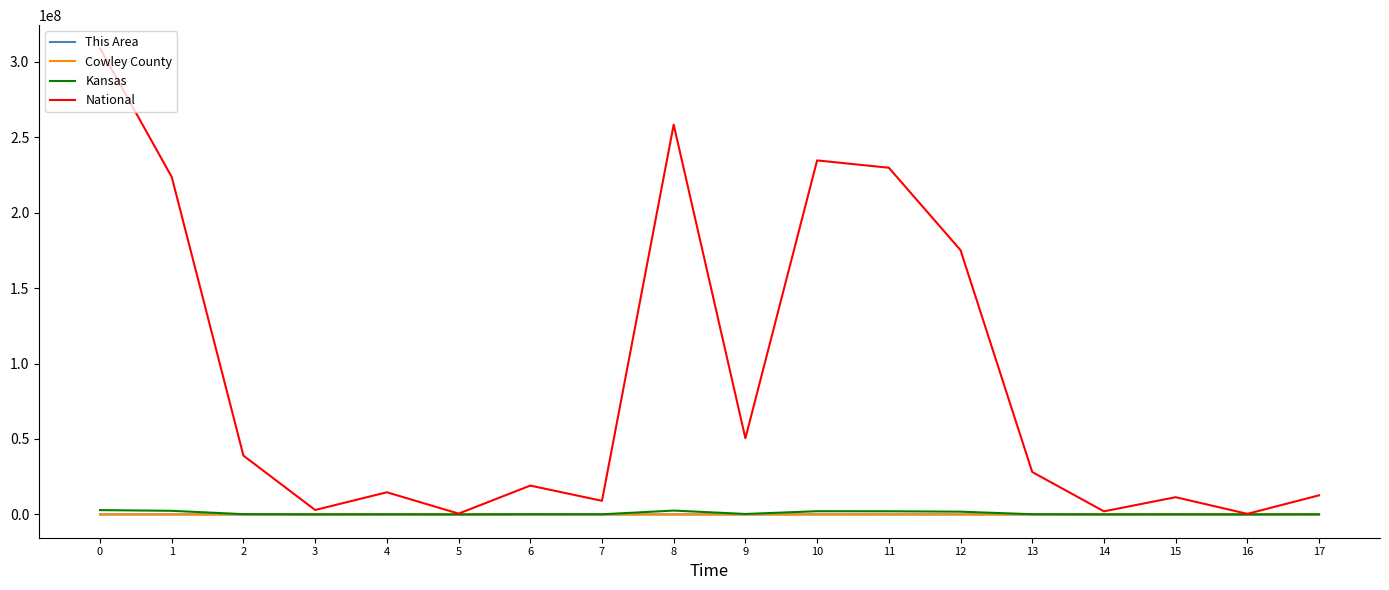

How many lines are shown in the chart?

4